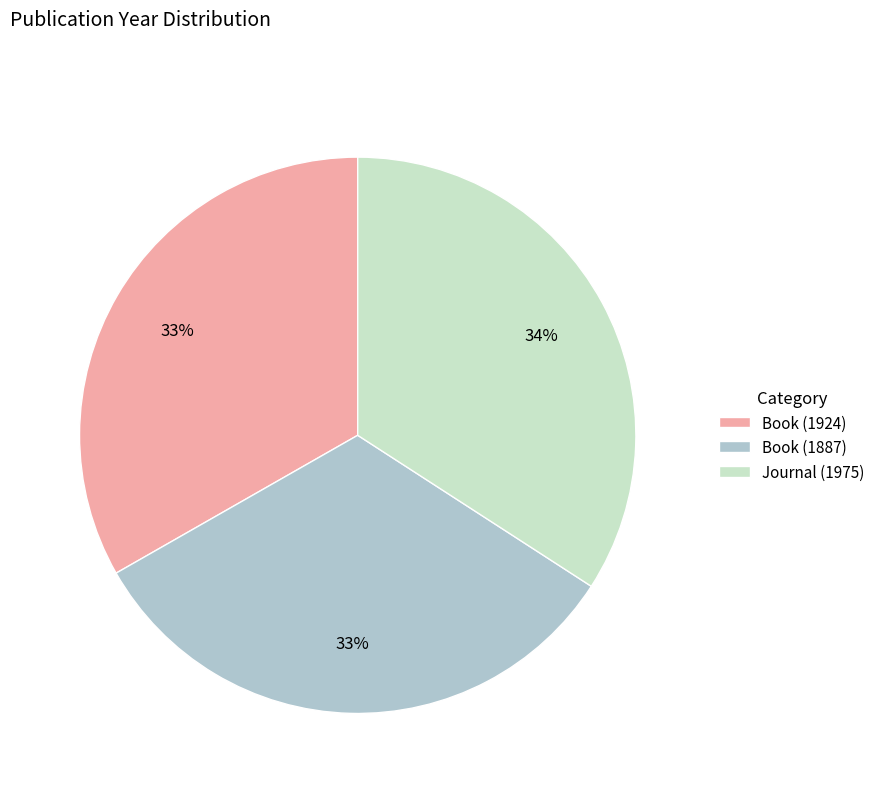

Which slice is the largest?

Journal (1975)